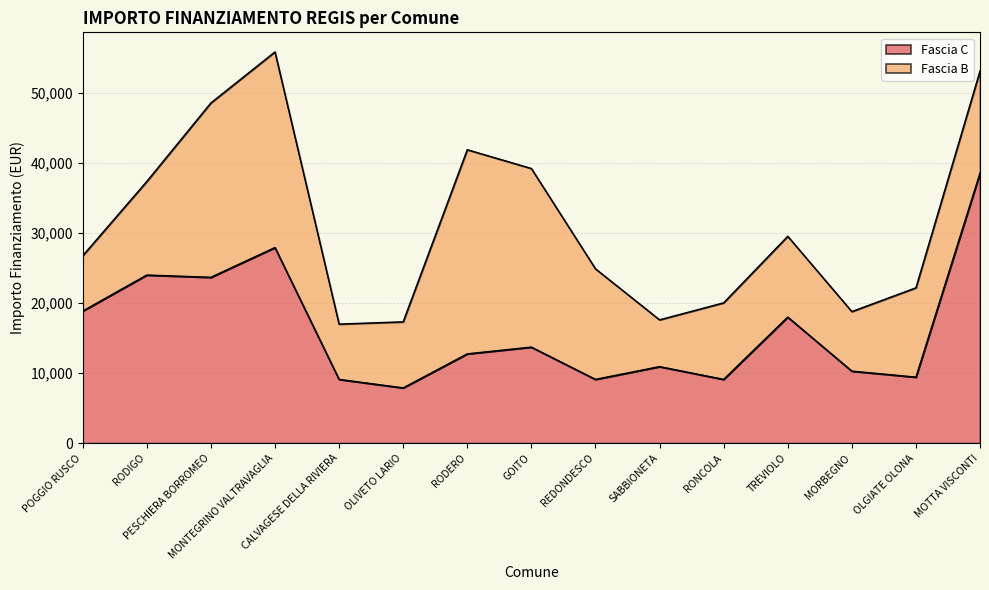

How many data points are above 12747?

7